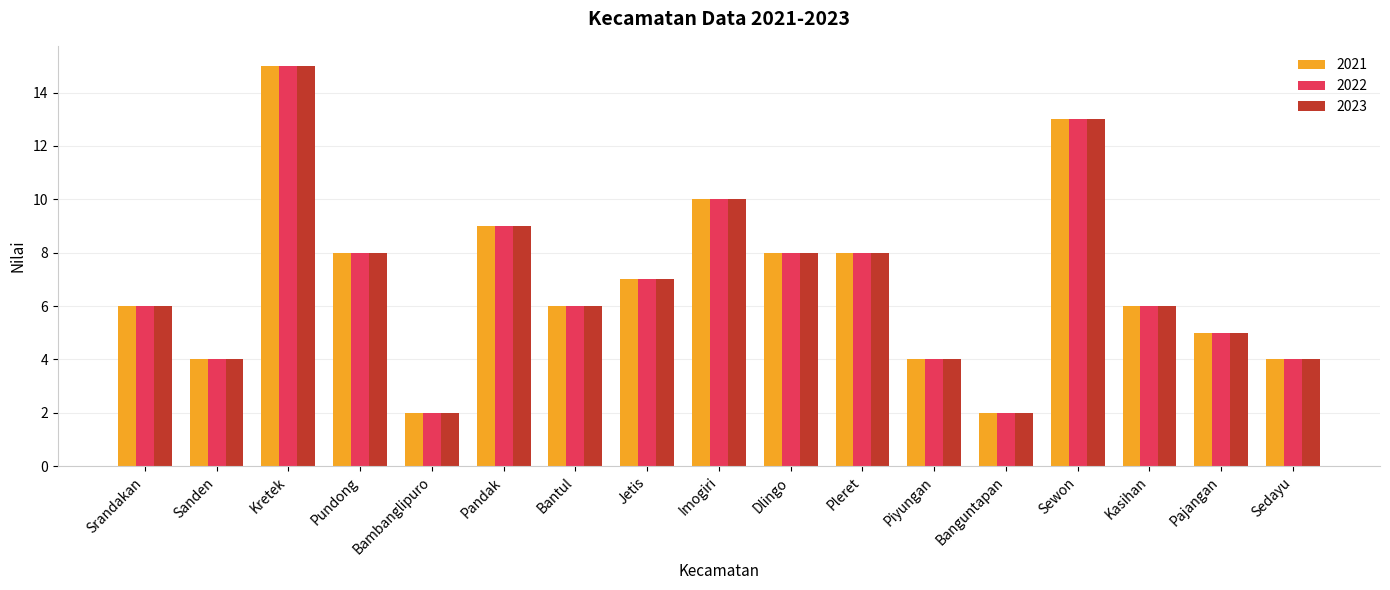

What position from the right is Sewon?

4